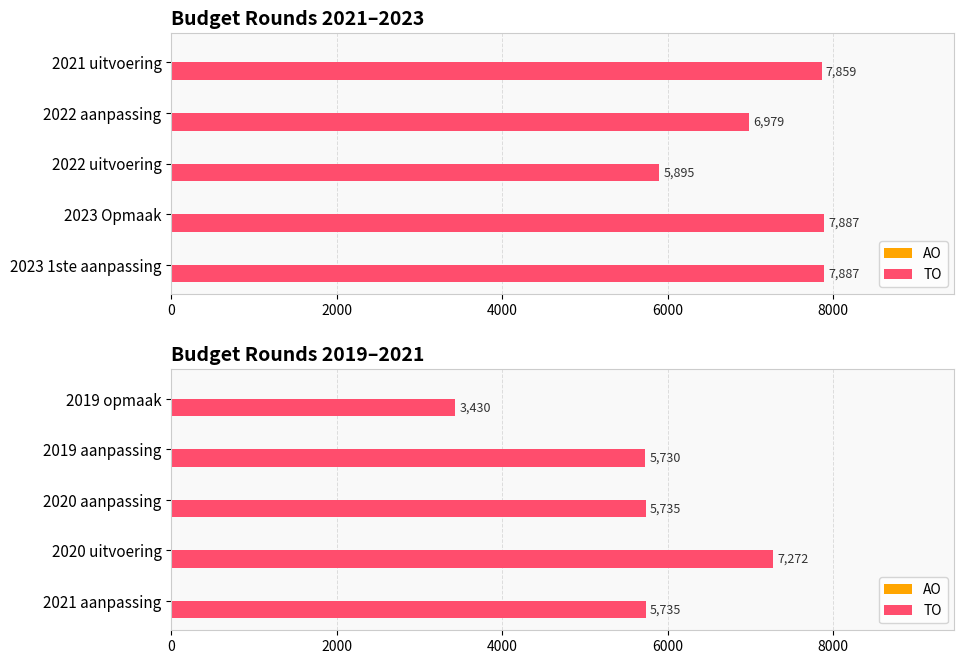

How many groups of bars are there?

5